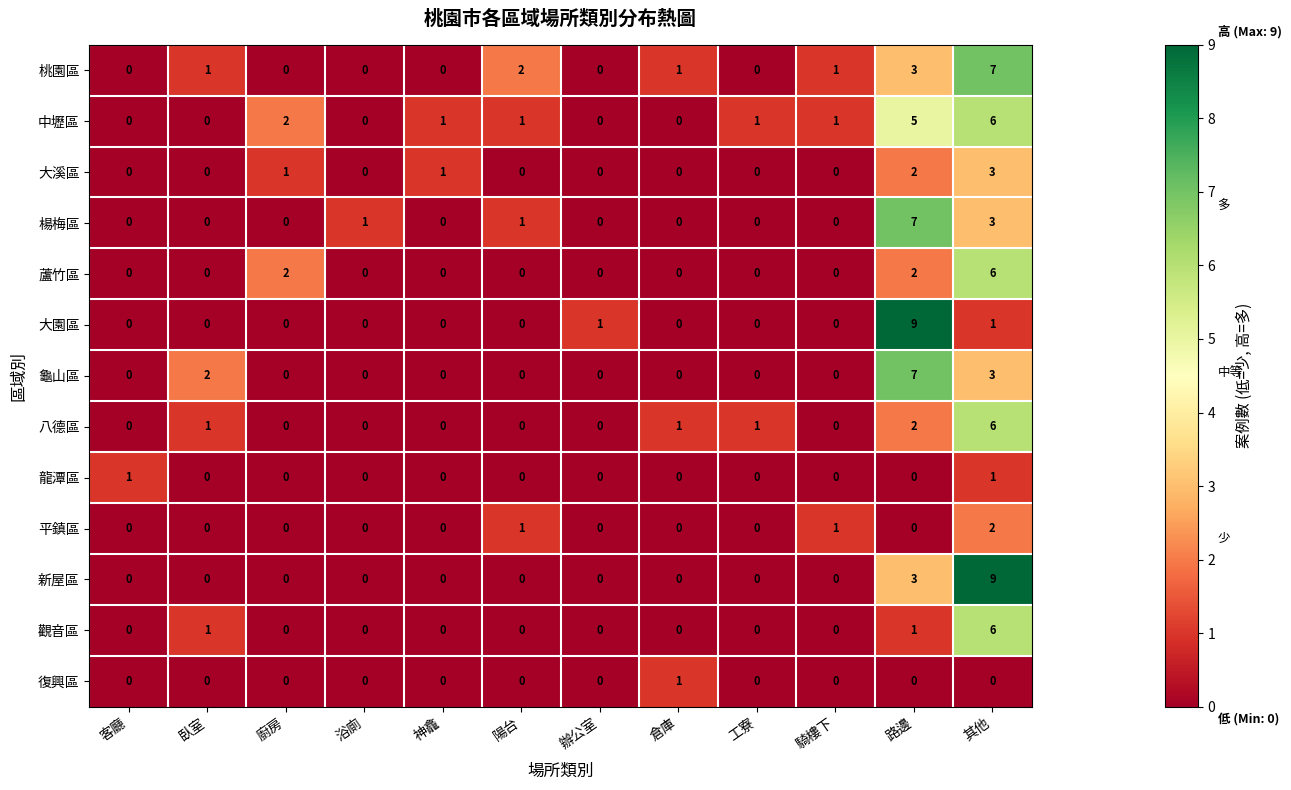

Is it true that 龍潭區 equals 0 at 陽台?

True